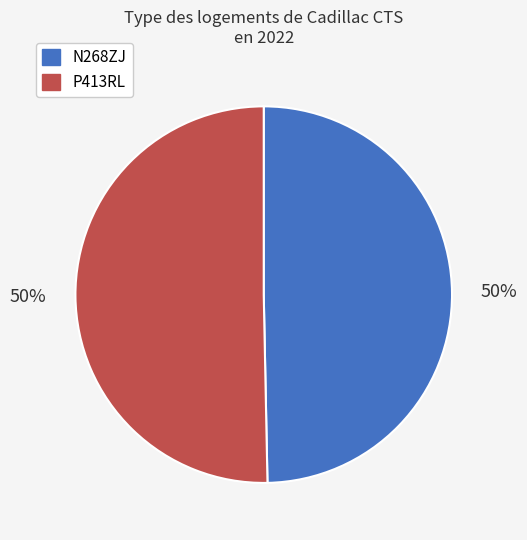

Do P413RL and N268ZJ together represent more than half of the pie?

Yes